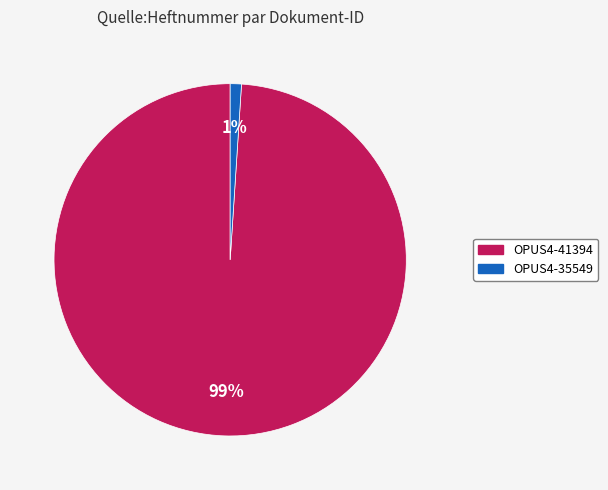

To the nearest percent, what is the average slice percentage?

50%